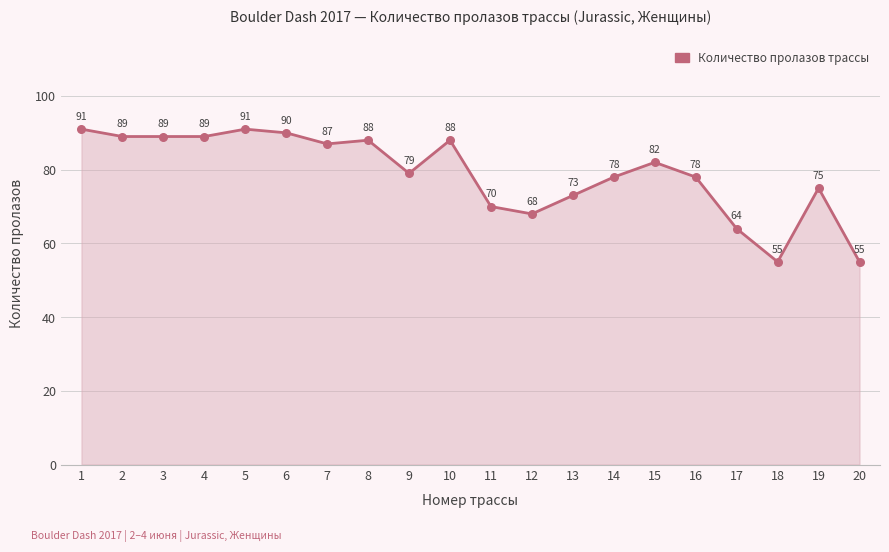

Approximately how many times larger is the value at 6 compared to 14?

1.2